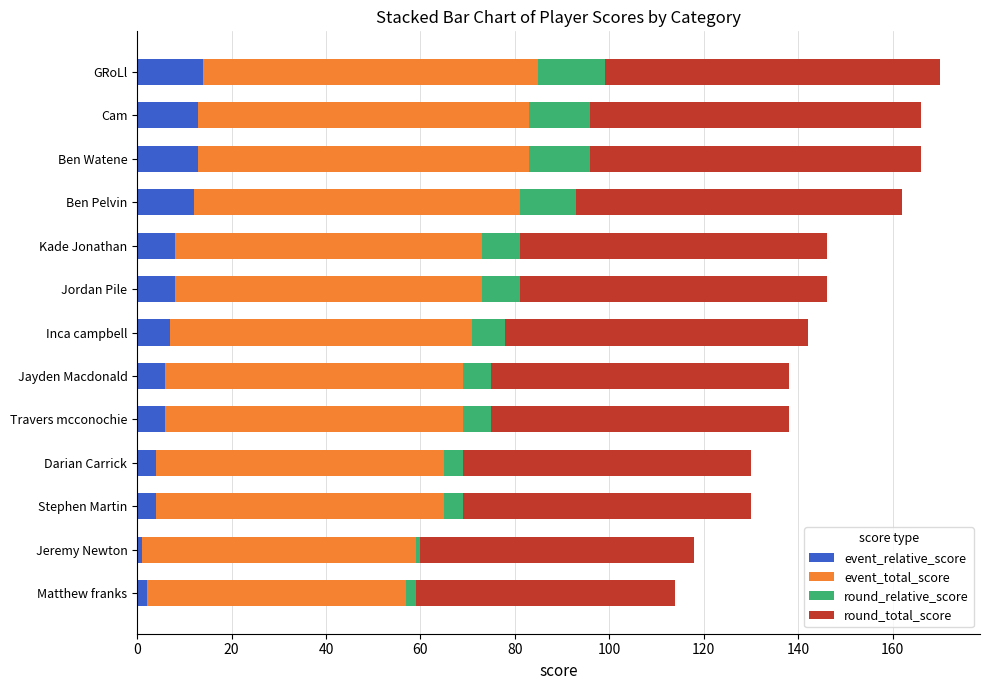

What is the sum of all event_relative_score values?

98